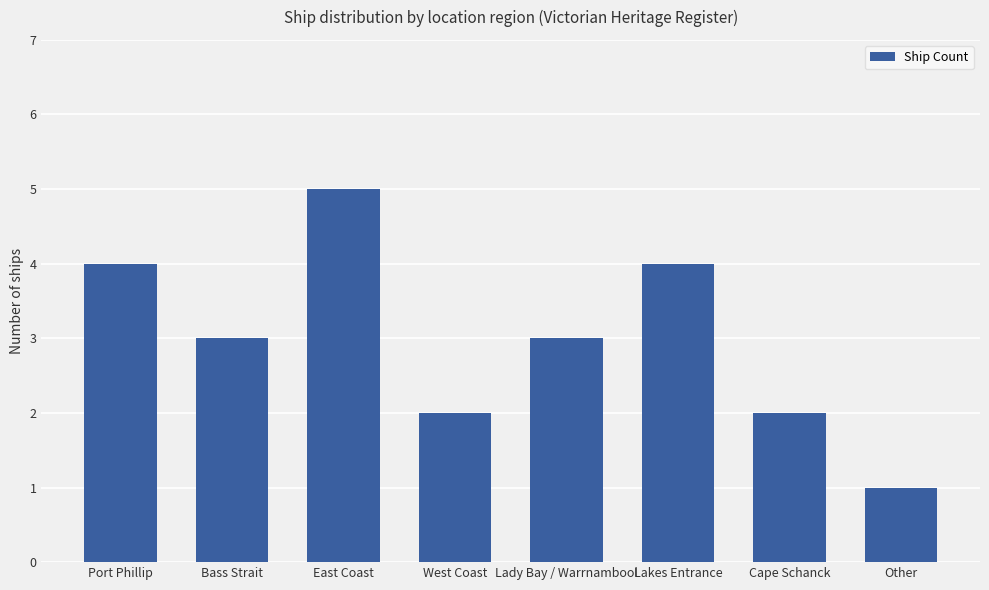

How many categories are shown in the chart?

8